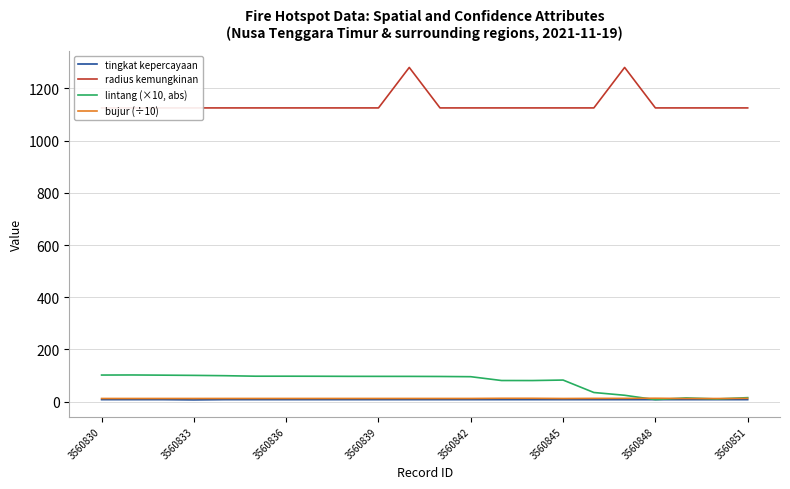

What is the minimum value for bujur (÷10)?

12.3